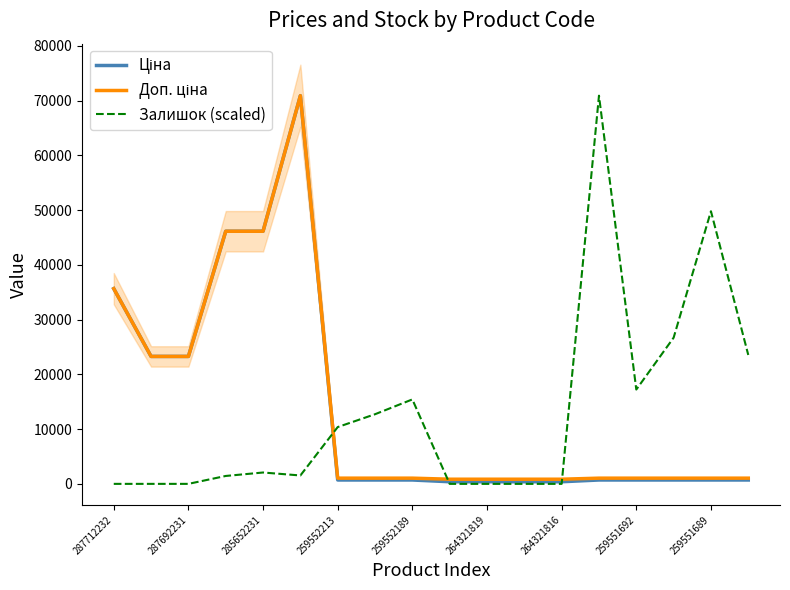

After their last crossing, which series has the higher values: Доп. ціна or Залишок (scaled)?

Залишок (scaled)